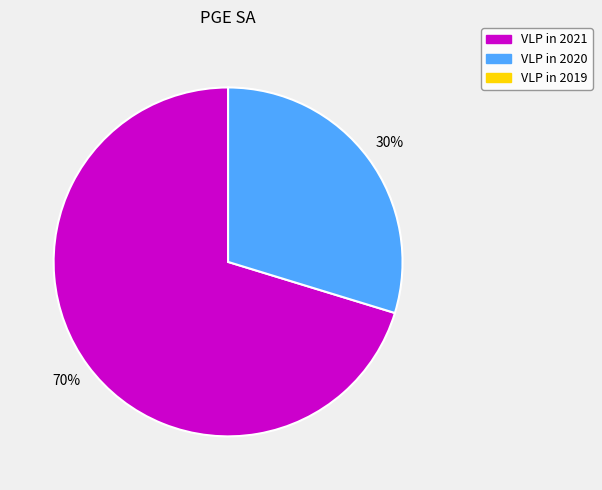

Is there a majority slice in this chart?

Yes